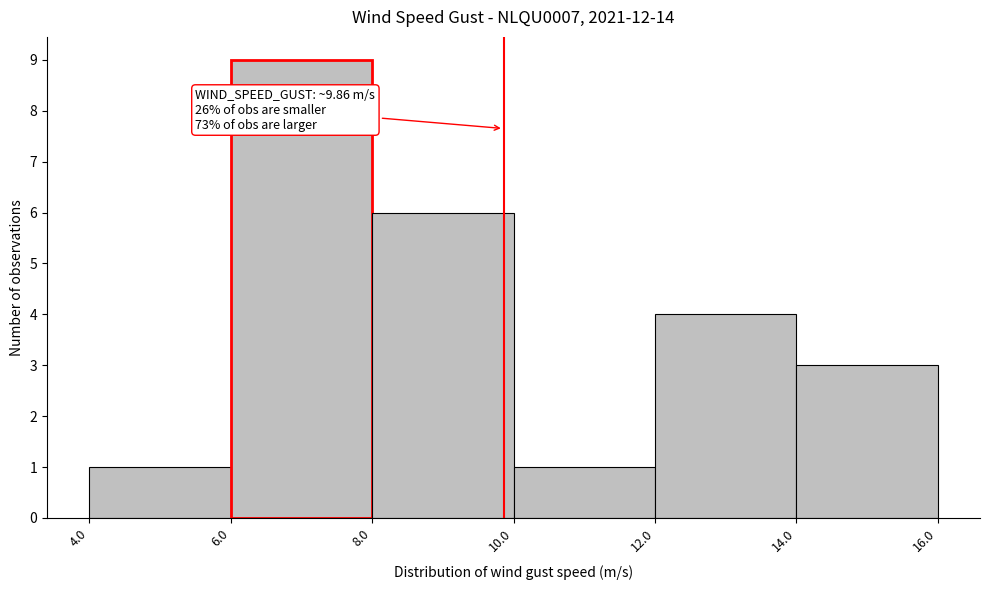

Which range on the x-axis has the tallest bar?

6.0 to 8.0